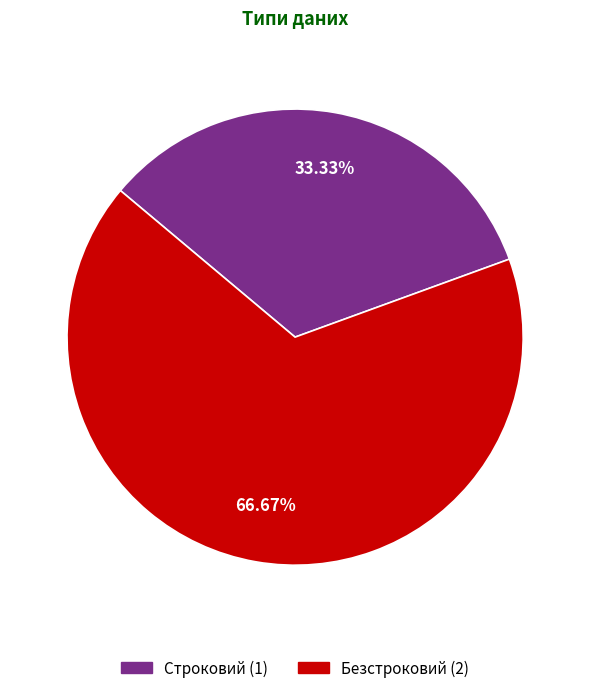

Is it true that Безстроковий is 53% of the pie?

False